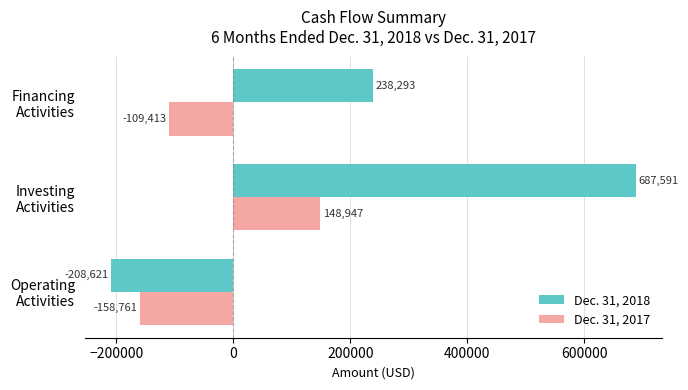

What is the average value of the Dec. 31, 2018 series?

239088